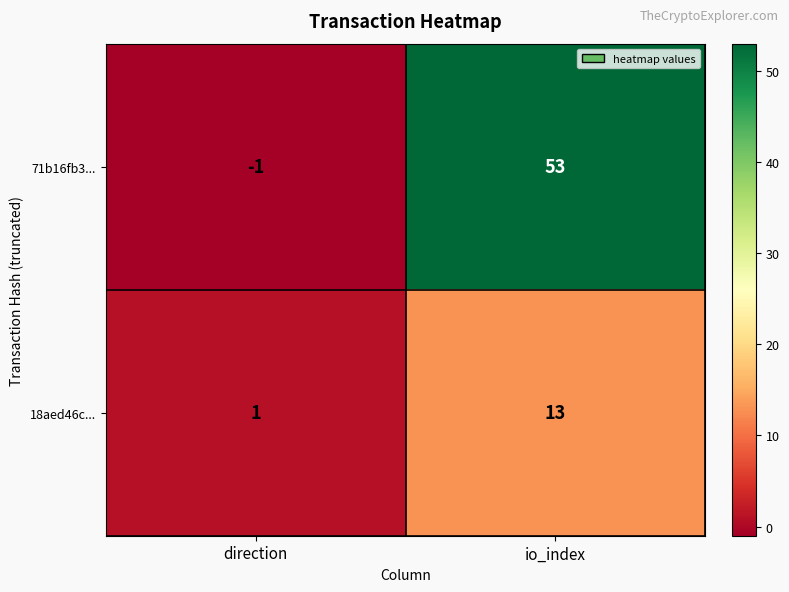

What is the sum of the 71b16fb3... values at io_index and direction?

52